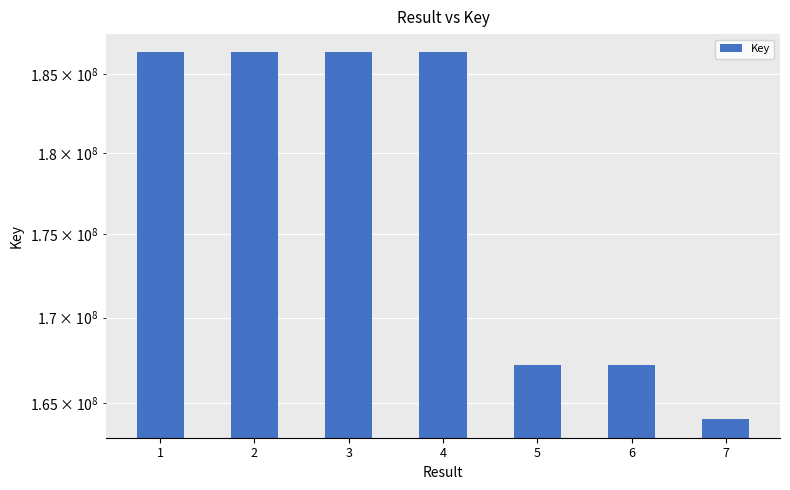

Where is the data nearest to the value 175251251?

6